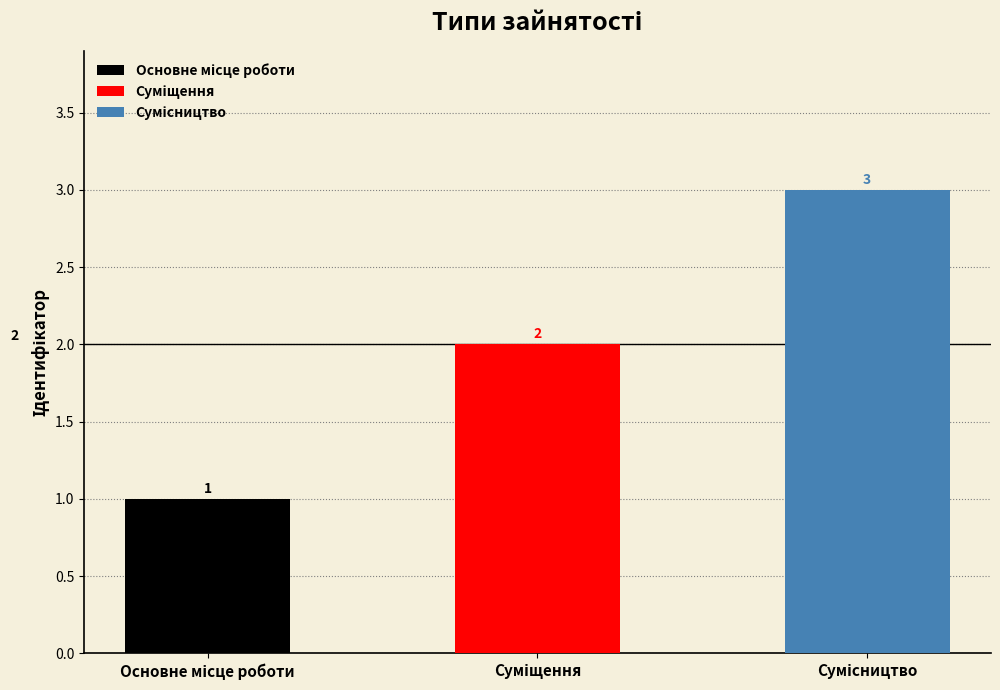

Reading left to right, transcribe all the data shown in this chart.

1	2	3